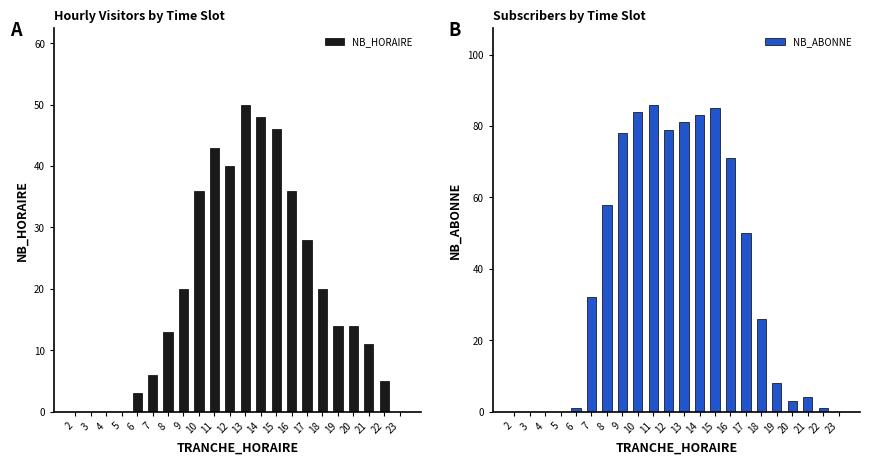

Is the value of NB_ABONNE at 19 greater than the value of NB_HORAIRE at 22?

Yes